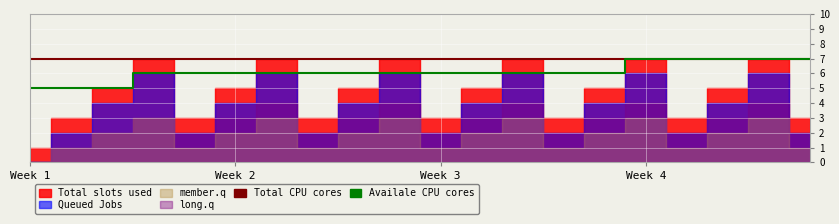

How many data points in Availale CPU cores are less than 6?

3